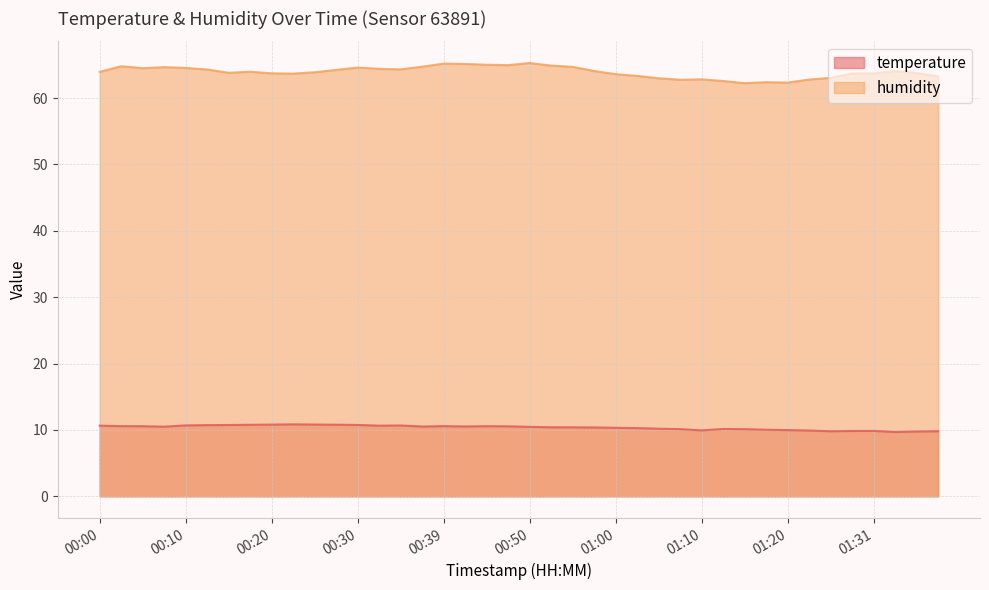

What is the lowest value of the humidity series?

62.2